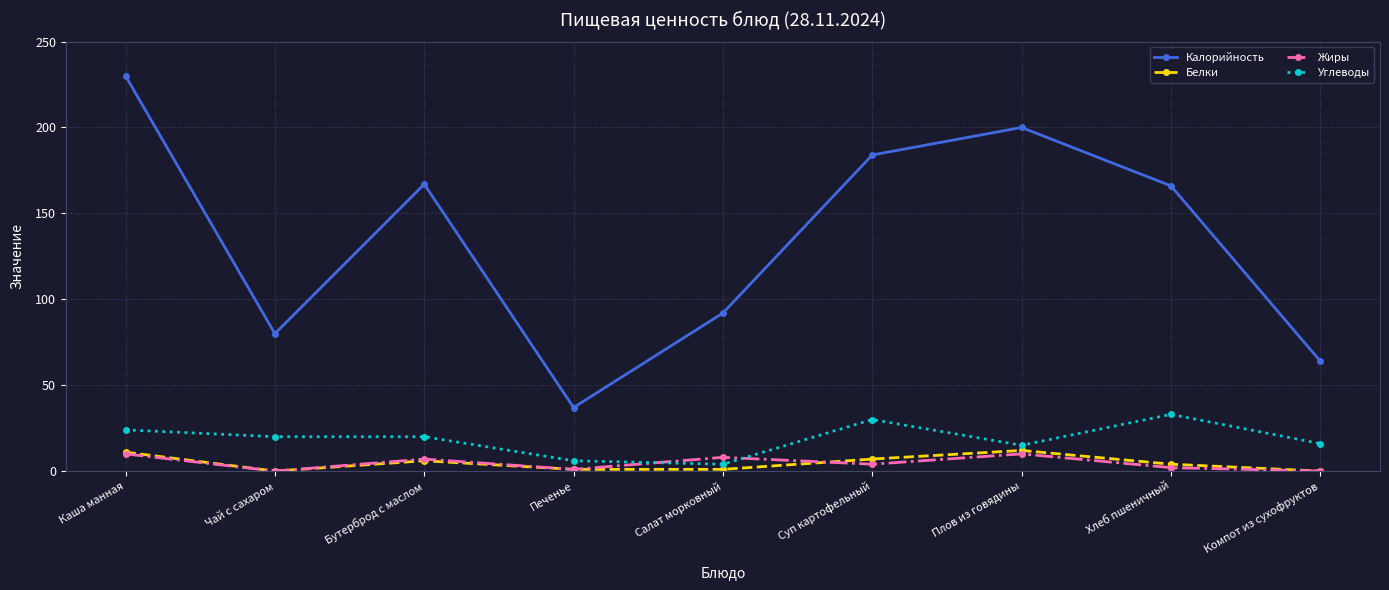

At which category is the sum across all series the highest?

Каша манная